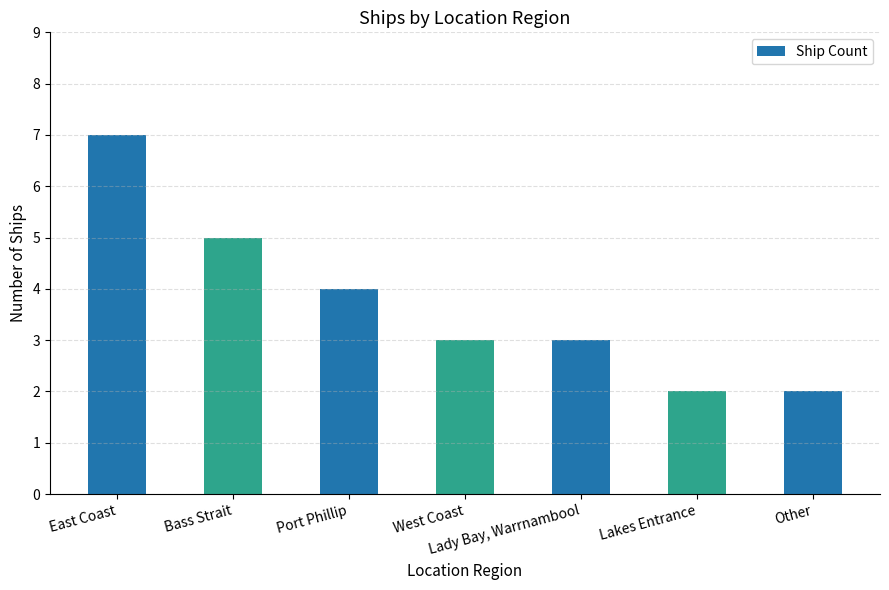

The value at Port Phillip is 1. True or false?

False